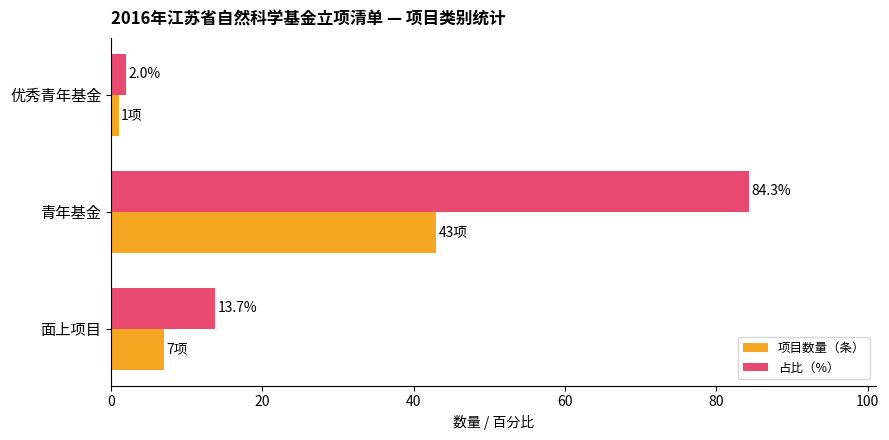

List the series in order of their overall mean, highest first.

占比（%）, 项目数量（条）